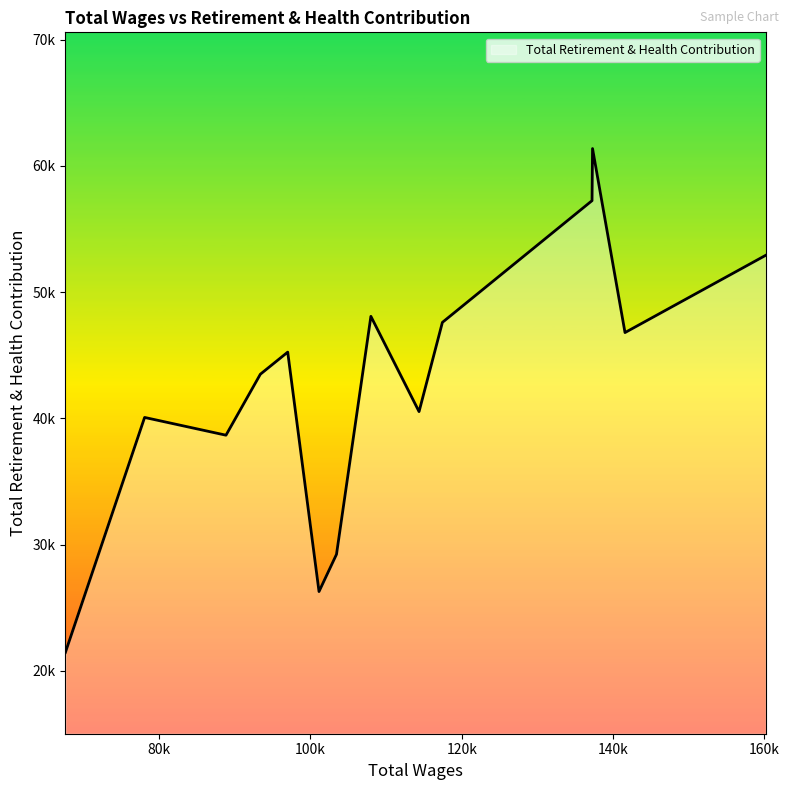

Does the chart display data point markers on the line(s)?

No